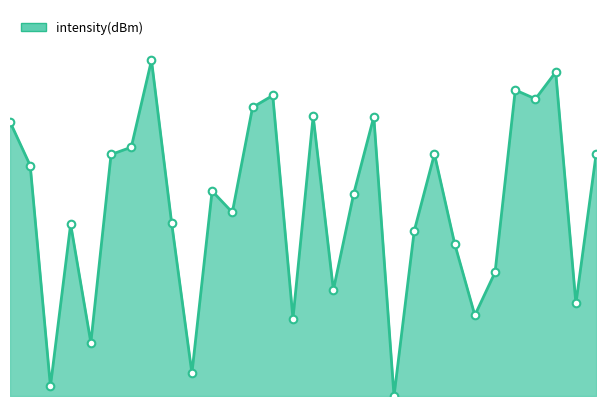

Does the chart have visible grid lines?

No